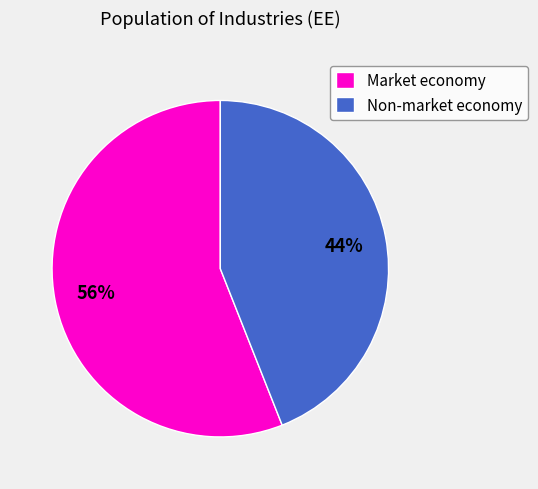

What is the majority slice?

Market economy